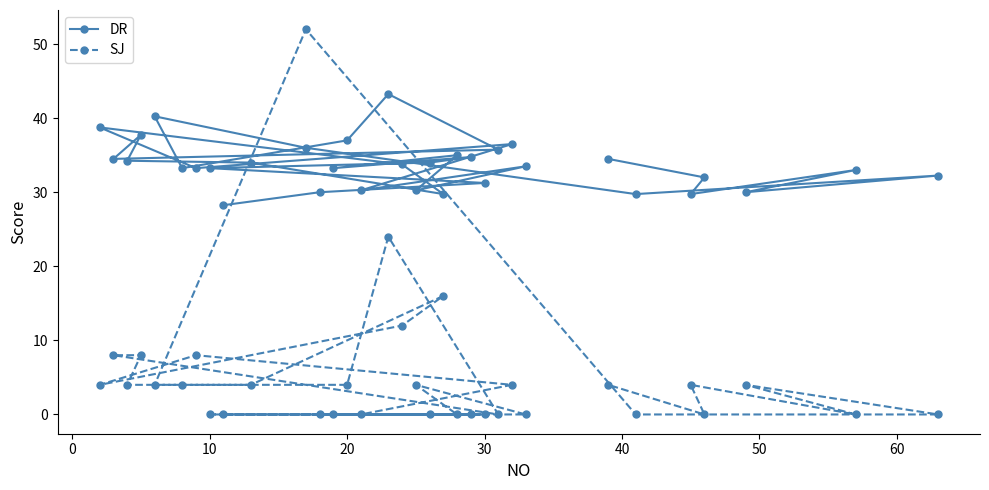

After their last crossing, which series has the higher values: SJ or DR?

DR